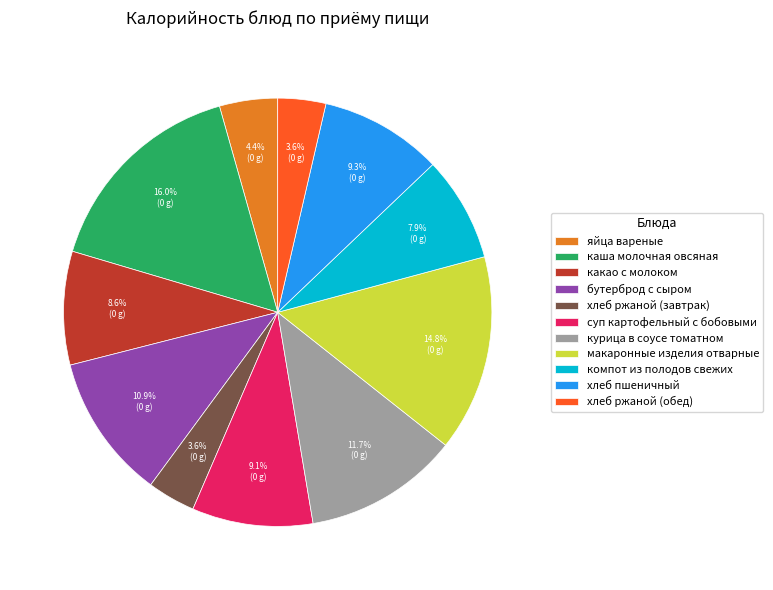

To the nearest percent, what is the difference between the какао с молоком and хлеб пшеничный slice percentages?

1%